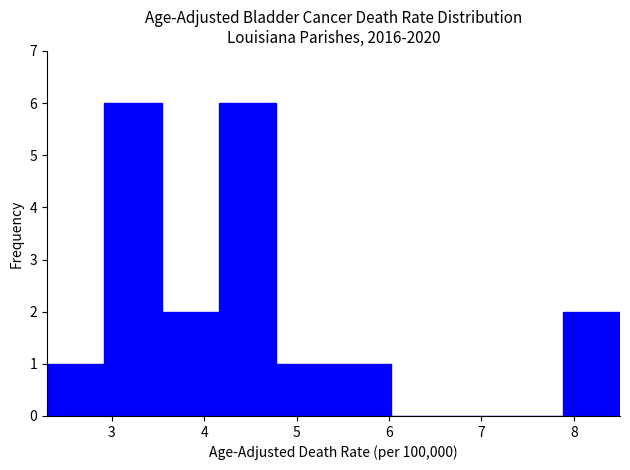

Reading left to right, transcribe this chart: for each bar, give the range it covers on the x-axis and its height. Neither the bar edges nor the heights are printed on the chart, so give them approximately, as read against the axes.

2.30 to 2.92: 1
2.92 to 3.54: 6
3.54 to 4.16: 2
4.16 to 4.78: 6
4.78 to 5.40: 1
5.40 to 6.02: 1
6.02 to 6.64: 0
6.64 to 7.26: 0
7.26 to 7.88: 0
7.88 to 8.50: 2